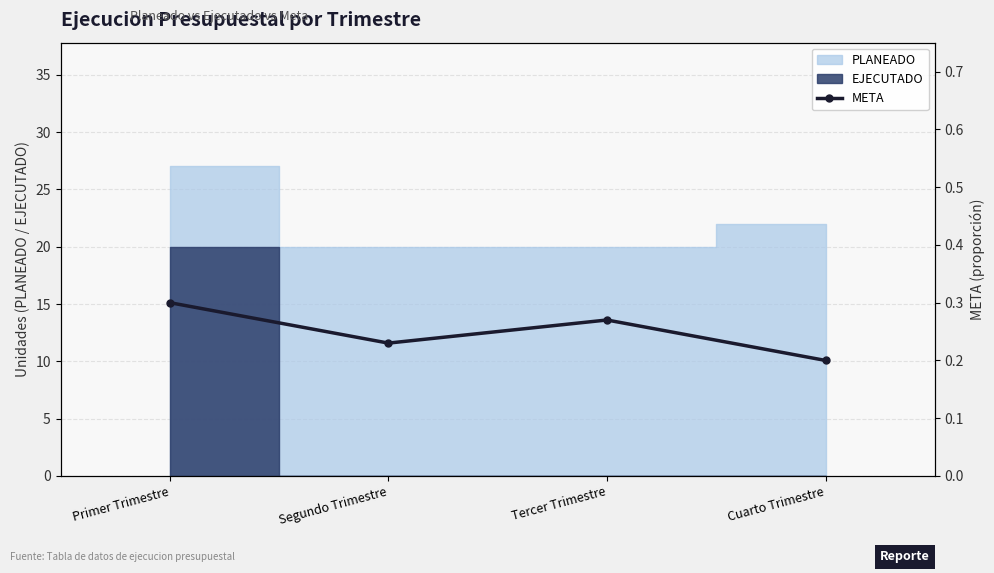

What is the maximum value shown in the chart?

0.3